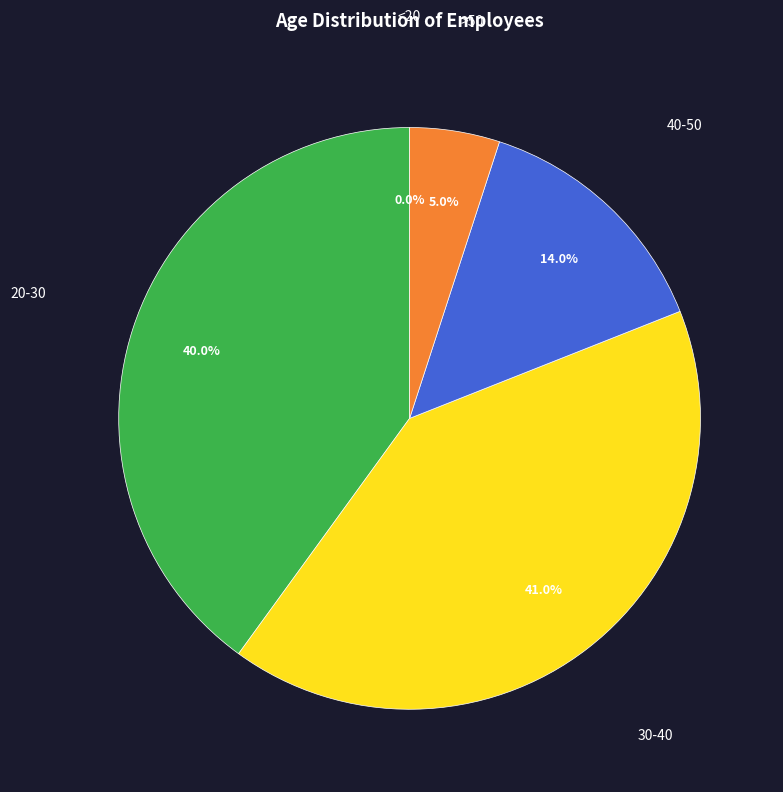

What is the change in value from 20-30 to >50?

-35